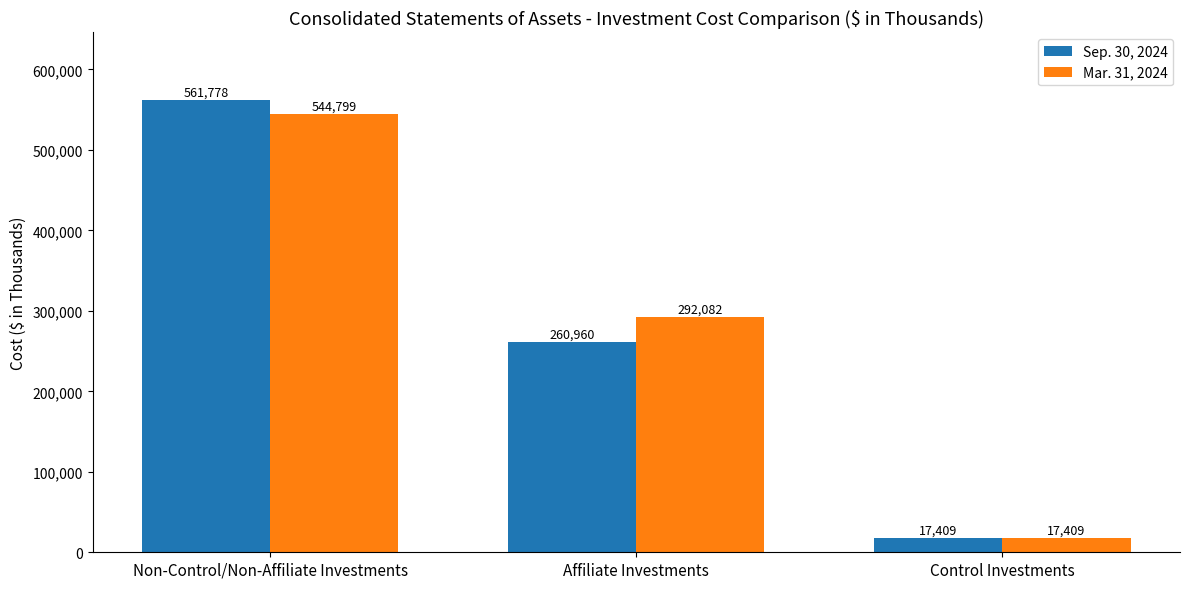

Which label corresponds to the smallest value in the chart?

Control Investments